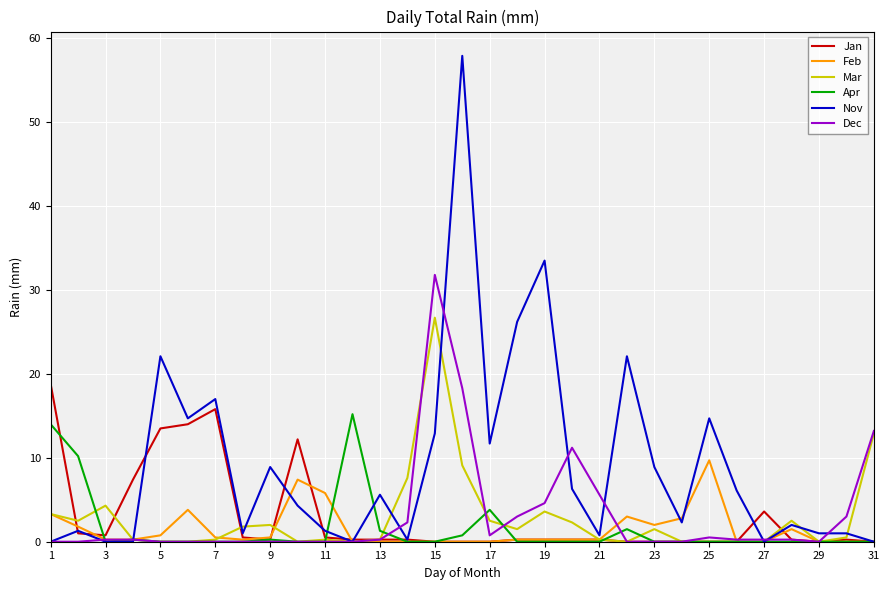

What is the maximum value shown in the chart?

57.9